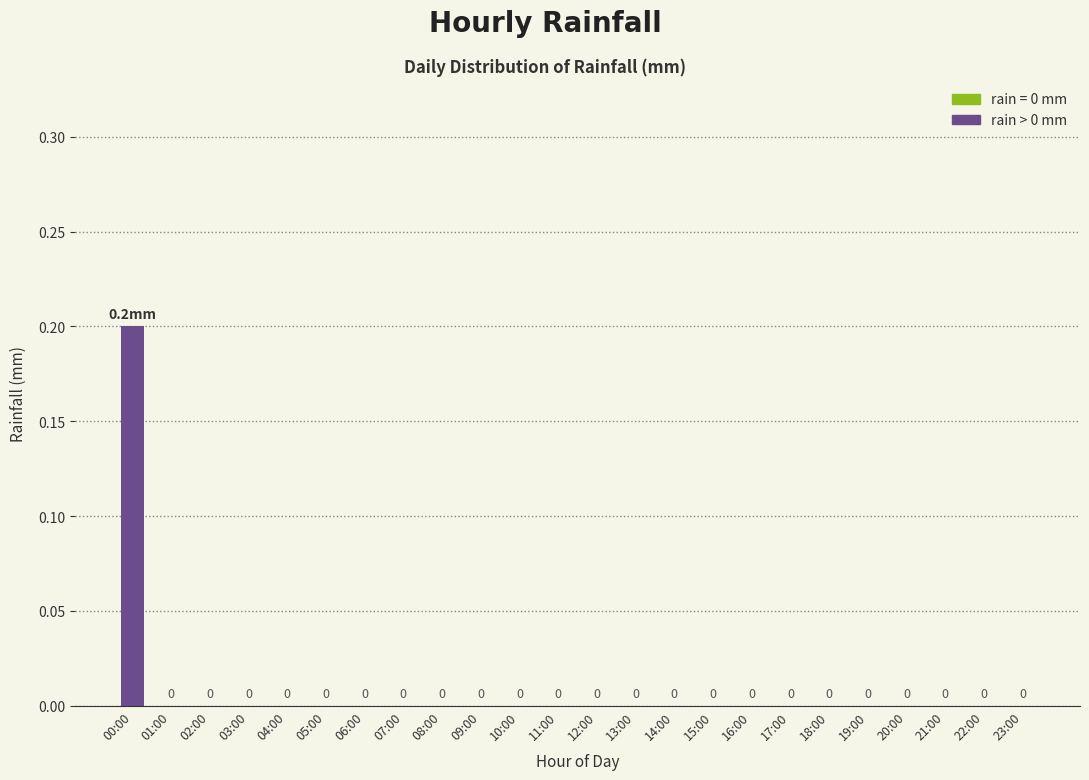

How many distinct data groups are displayed?

1